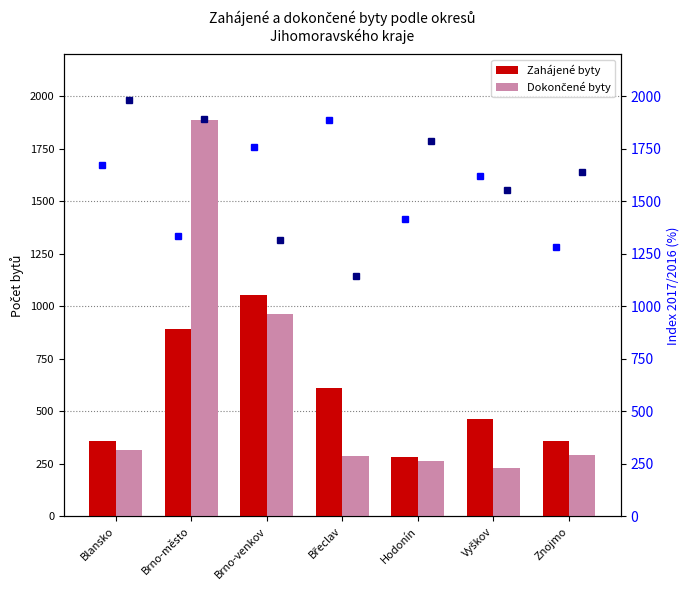

Rank the series by their maximum value, from highest to lowest.

Dokončené byty, Zahájené byty